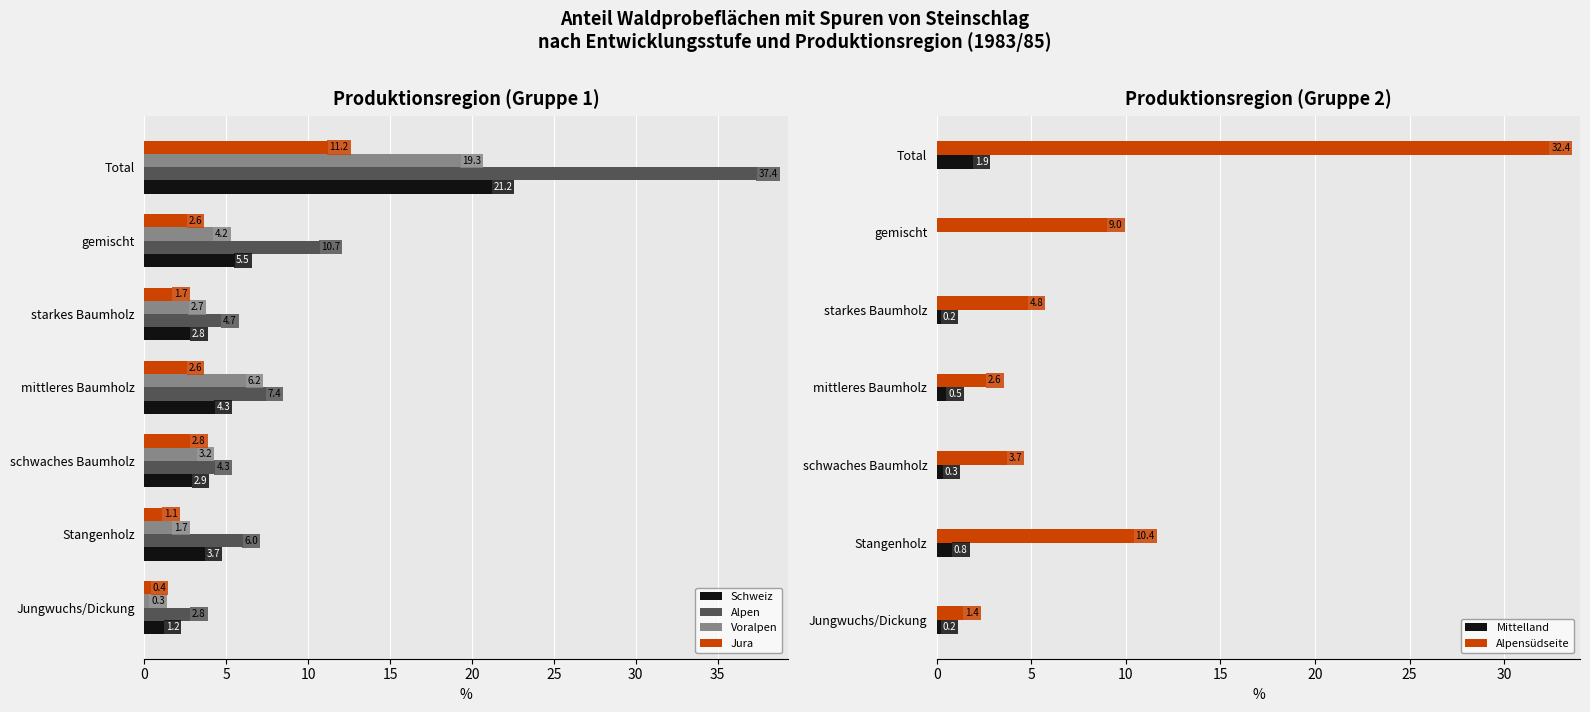

What is the value of the Alpen bar at the 1st from the left?

2.8